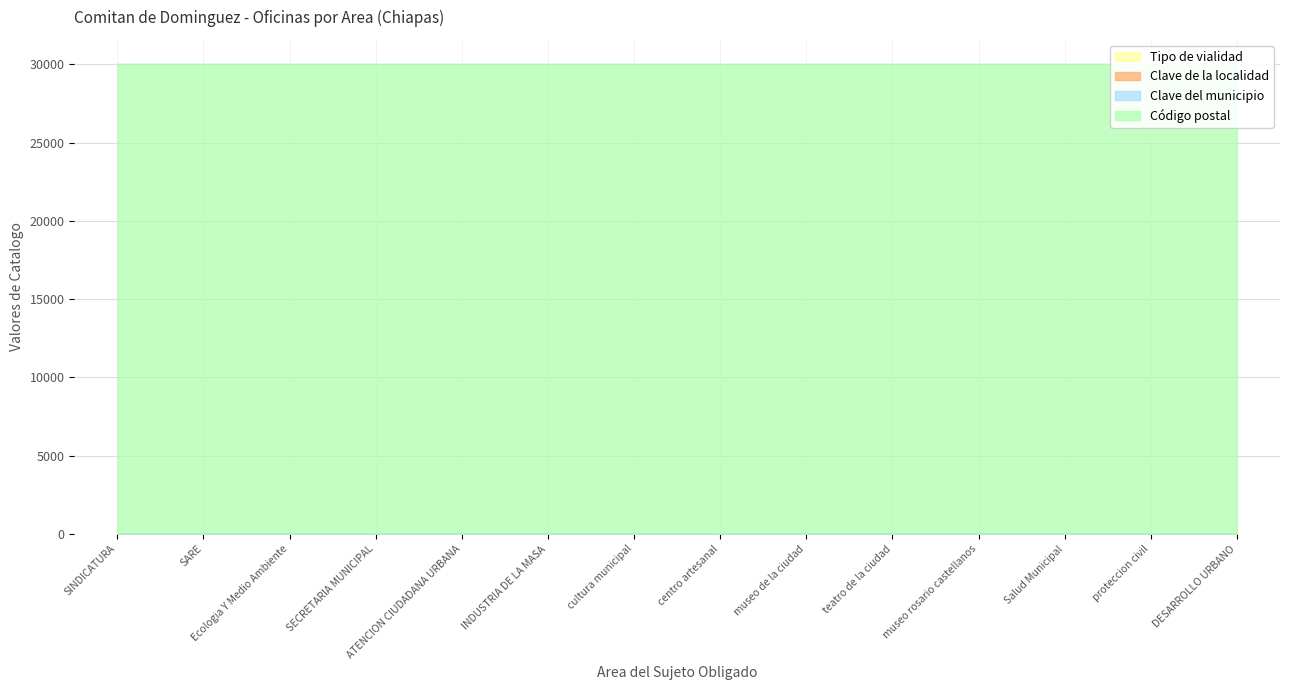

Reading left to right, transcribe all the data shown in this chart.

Clave del municipio: SINDICATURA=27	SARE=27	Ecologia Y Medio Ambiente=27	SECRETARIA MUNICIPAL=27	ATENCION CIUDADANA URBANA=27	INDUSTRIA DE LA MASA=27	cultura municipal=27	centro artesanal=27	museo de la ciudad=27	teatro de la ciudad=27	museo rosario castellanos=27	Salud Municipal=27	proteccion civil=27	DESARROLLO URBANO=39
Código postal: SINDICATURA=30027	SARE=30027	Ecologia Y Medio Ambiente=30027	SECRETARIA MUNICIPAL=30027	ATENCION CIUDADANA URBANA=30027	INDUSTRIA DE LA MASA=30027	cultura municipal=30027	centro artesanal=30027	museo de la ciudad=30027	teatro de la ciudad=30027	museo rosario castellanos=30027	Salud Municipal=30027	proteccion civil=30027	DESARROLLO URBANO=30062